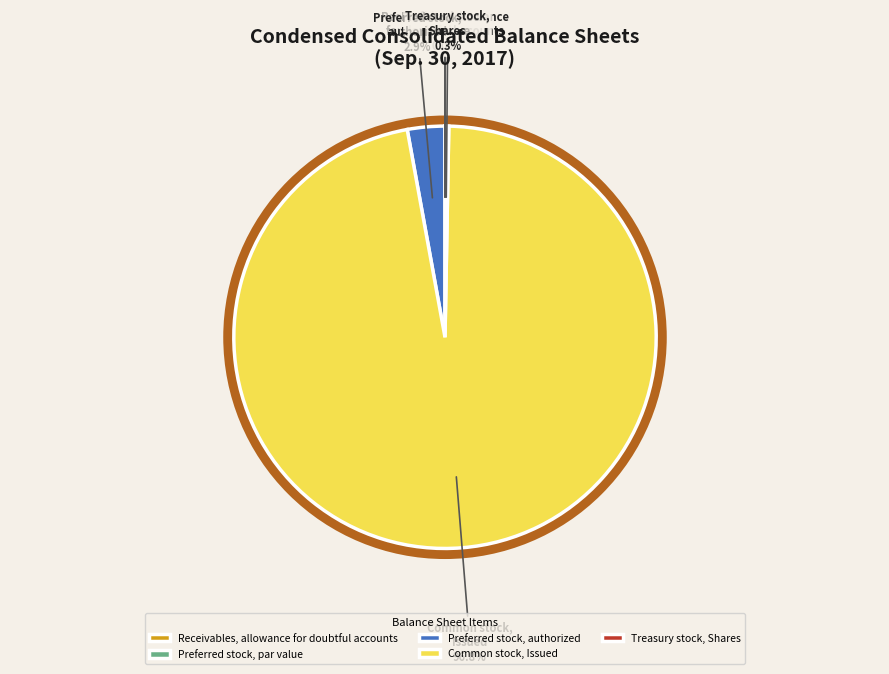

How many segments does this pie chart have?

5